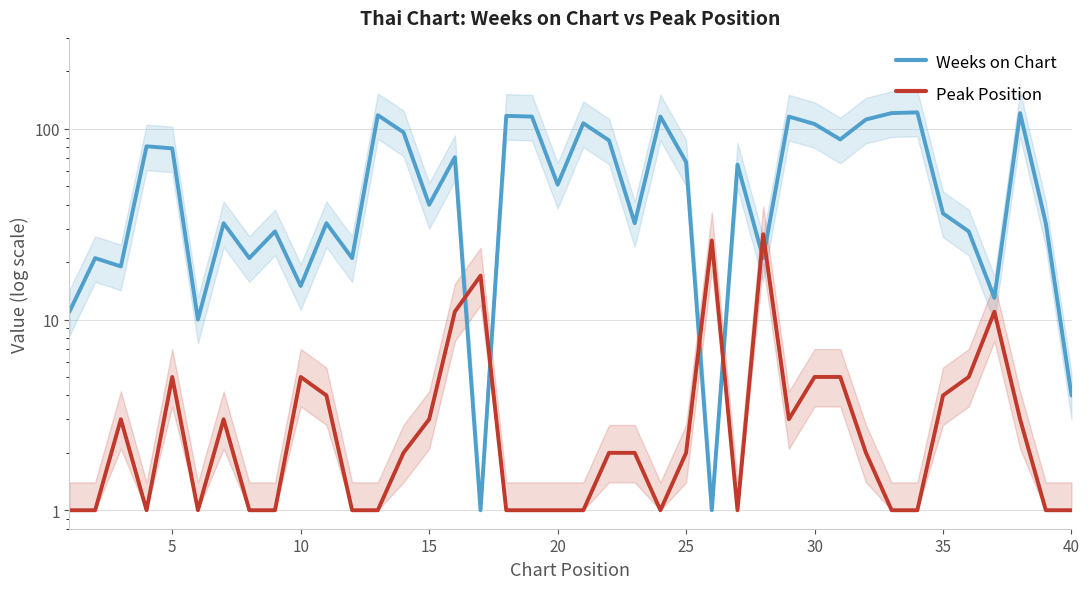

List the series in order of their overall mean, highest first.

Weeks on Chart, Peak Position